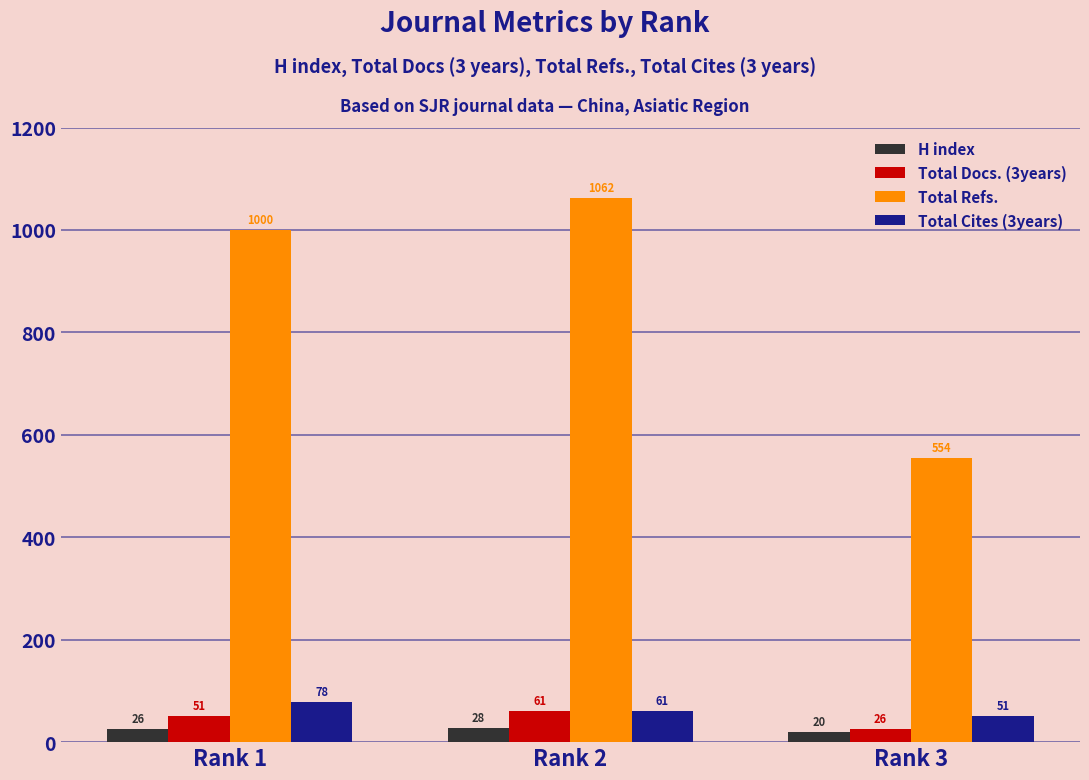

At which label does Total Cites (3years) reach its peak?

Rank 1